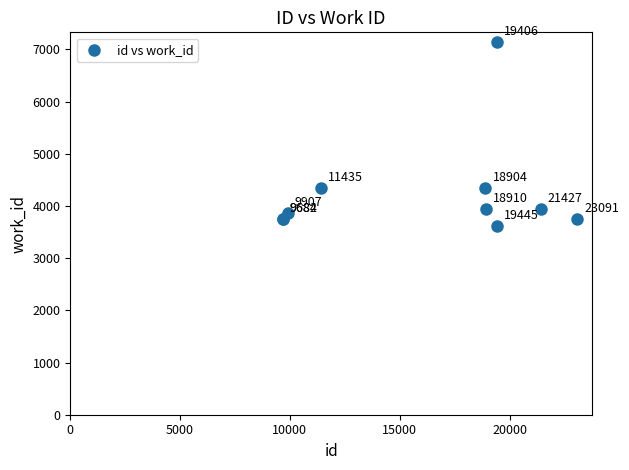

What Y value in the scatter plot is closest to 5385?

4353